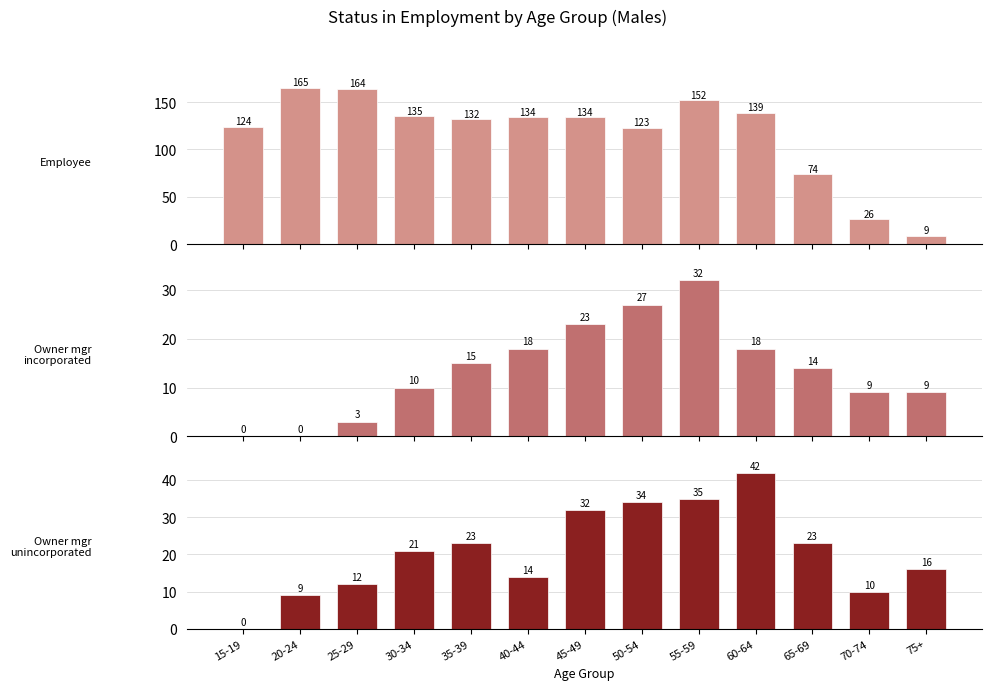

Reading left to right, list all the values displayed in this chart.

Employee: 124	165	164	135	132	134	134	123	152	139	74	26	9
Owner mgr incorporated: 0	0	3	10	15	18	23	27	32	18	14	9	9
Owner mgr unincorporated: 0	9	12	21	23	14	32	34	35	42	23	10	16